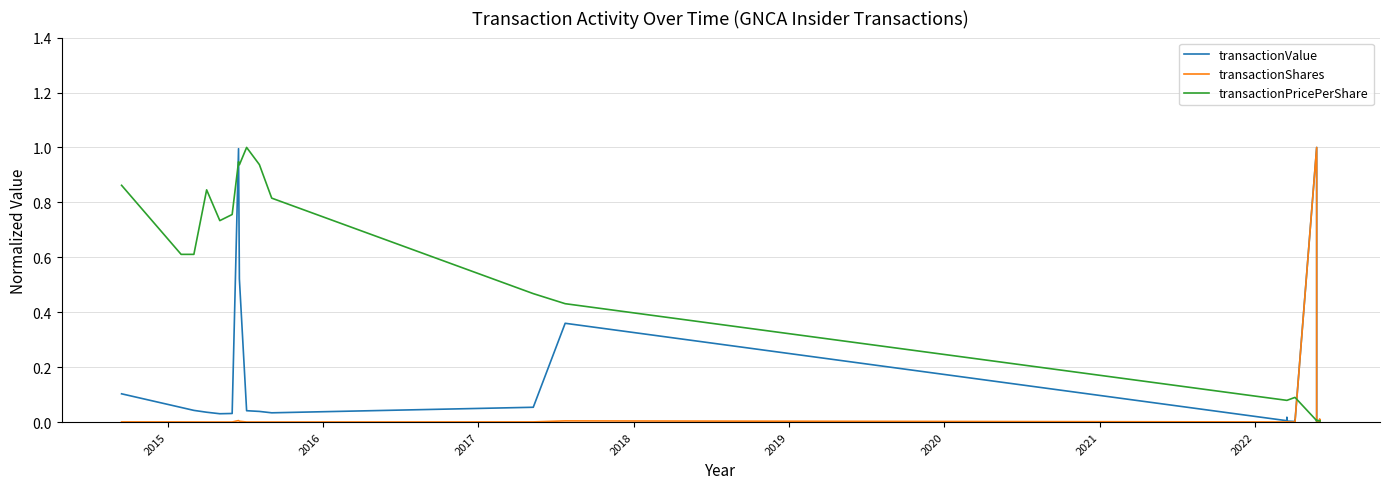

True or false: transactionPricePerShare has more than 0 interior local peaks.

True